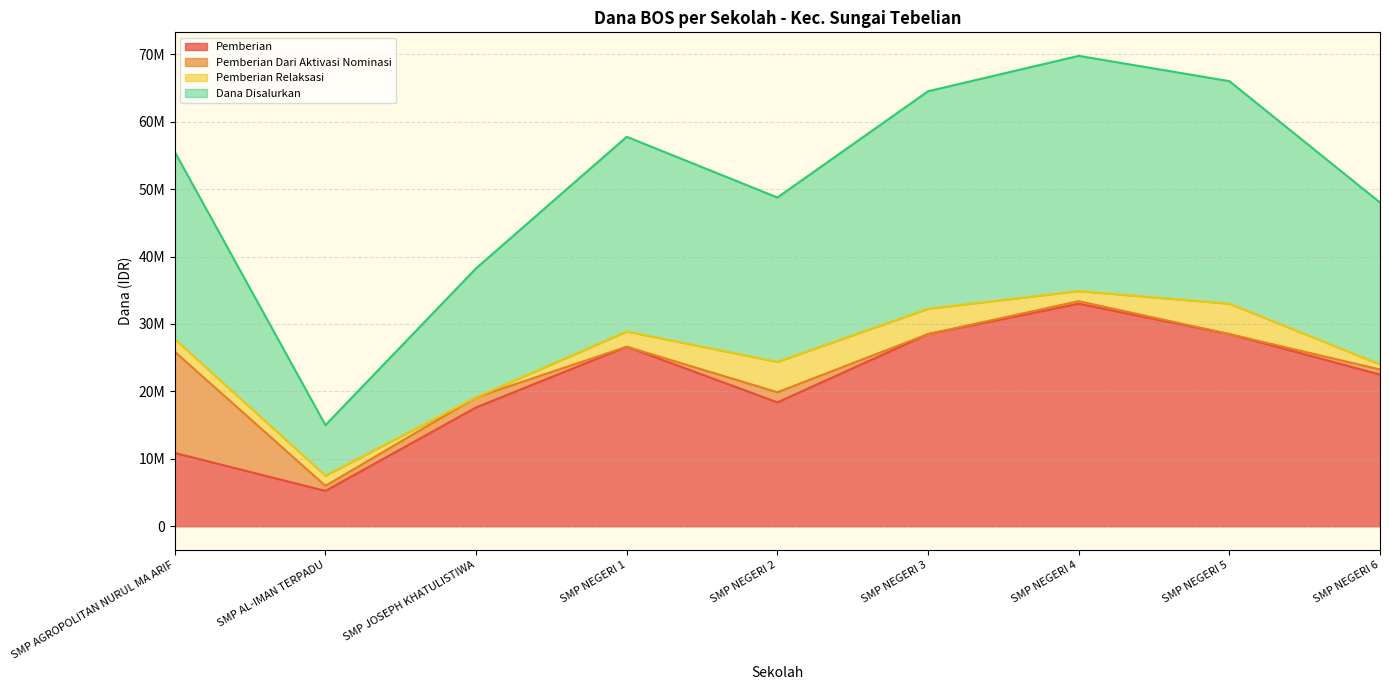

In Pemberian, how many points are higher than both neighbors (excluding endpoints)?

2